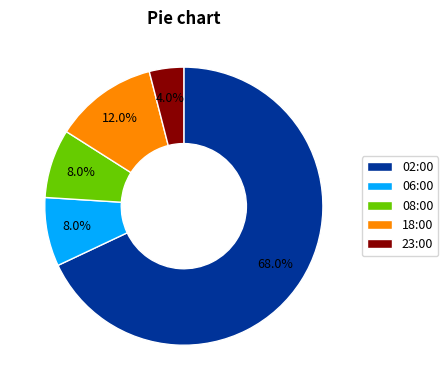

Which category has the smallest portion of the pie?

23:00